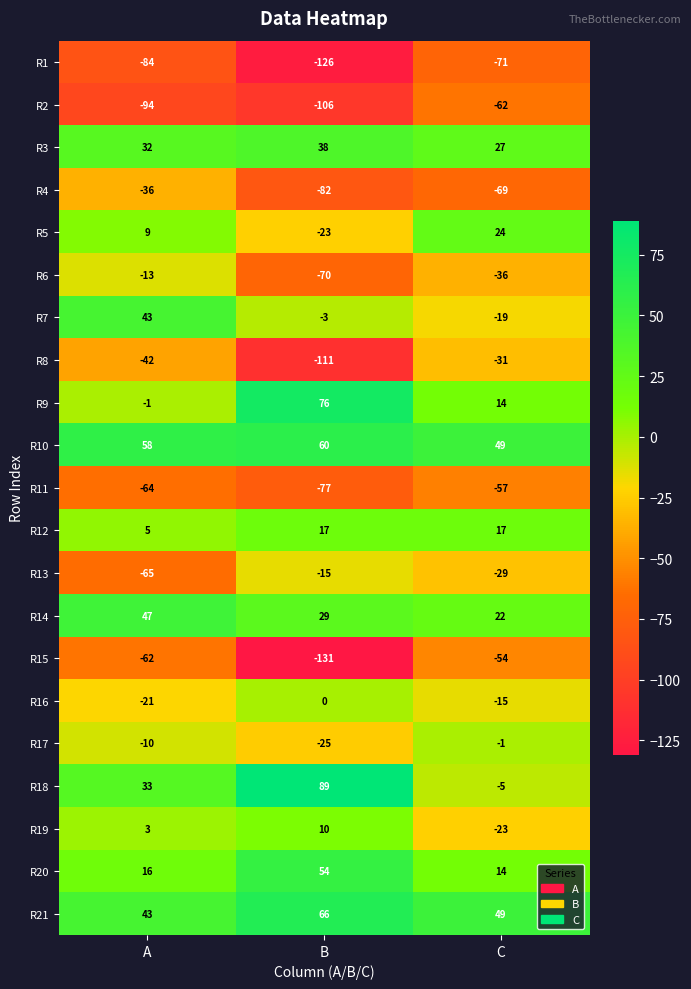

Is the value of R13 at B greater than the value of R18 at A?

No